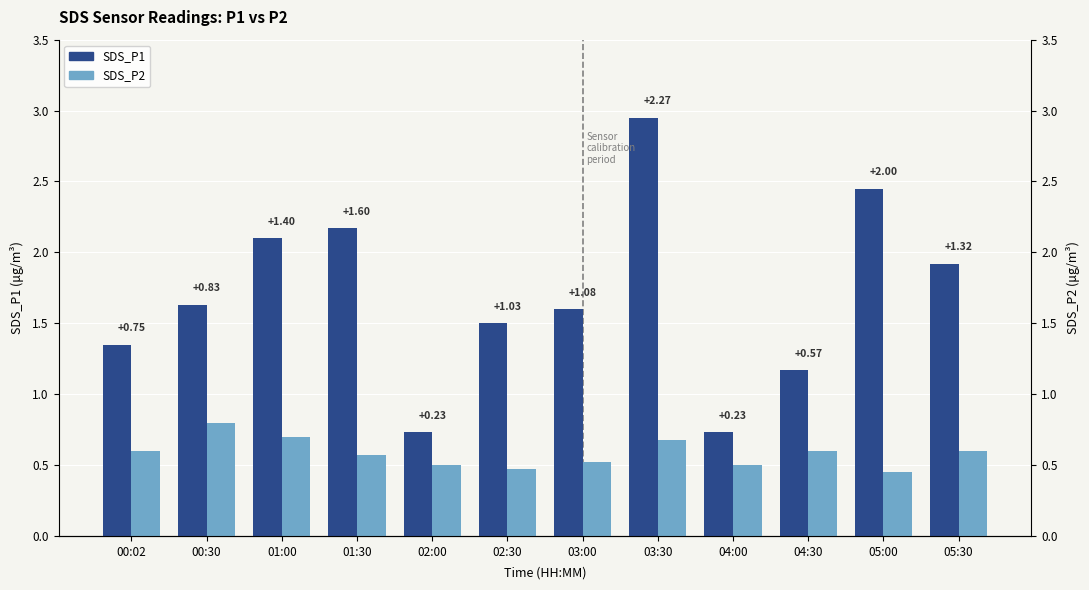

What are all the series names shown in the legend?

SDS_P1, SDS_P2